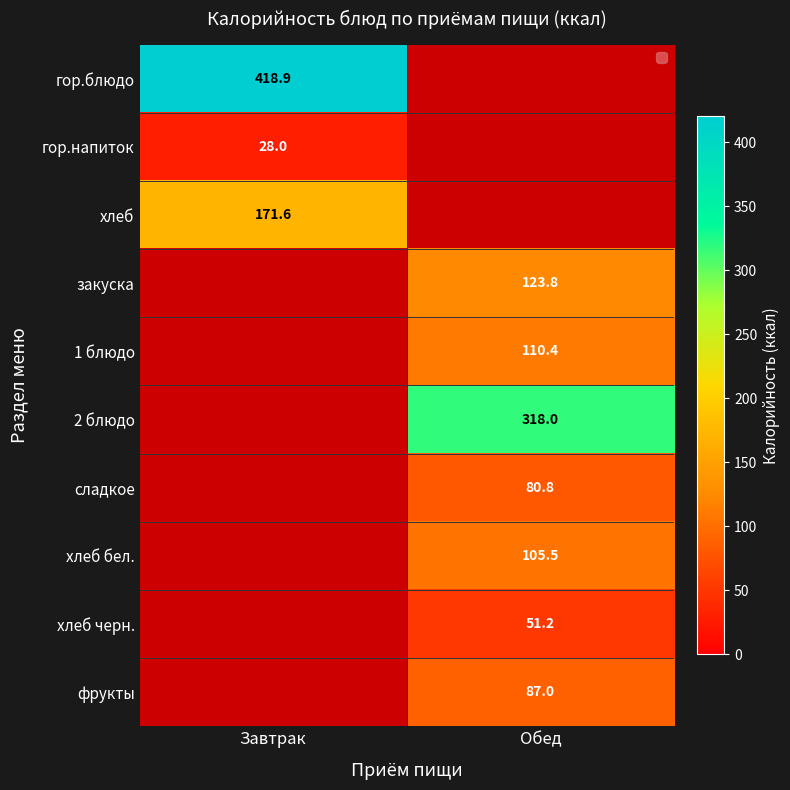

Is it true that гор.блюдо equals 178.0 at Завтрак?

False